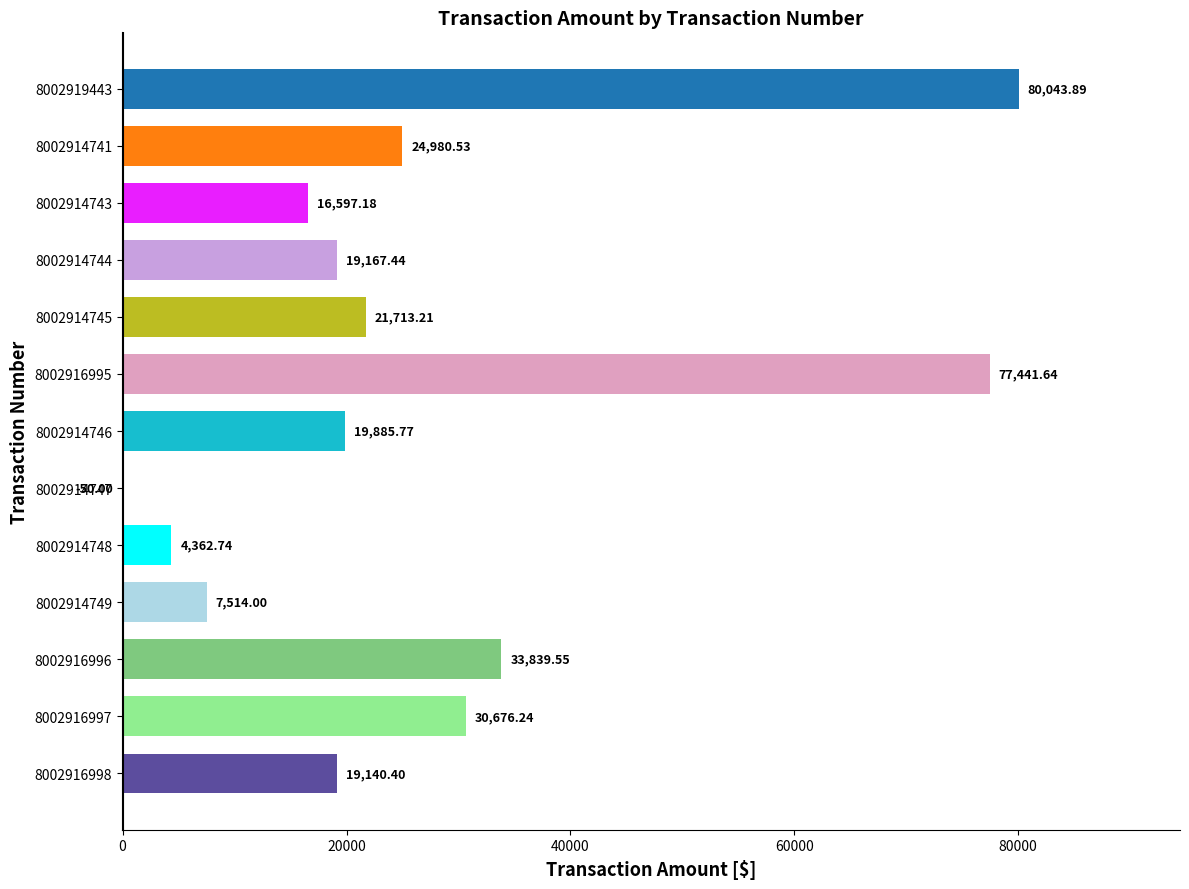

Which has a higher value, 8002916997 or 8002914746?

8002916997